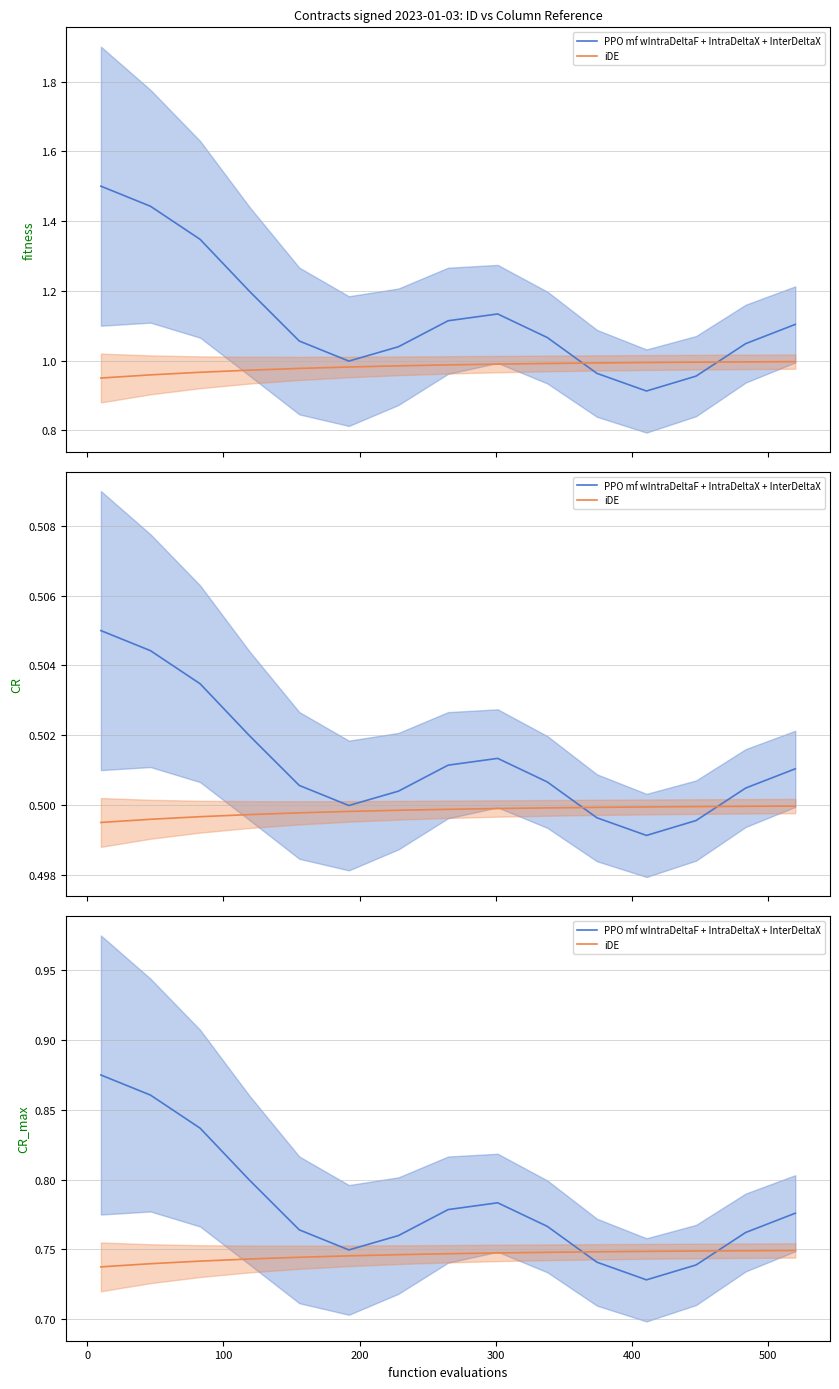

Which series has the largest total across all categories?

PPO mf wIntraDeltaF + IntraDeltaX + InterDeltaX